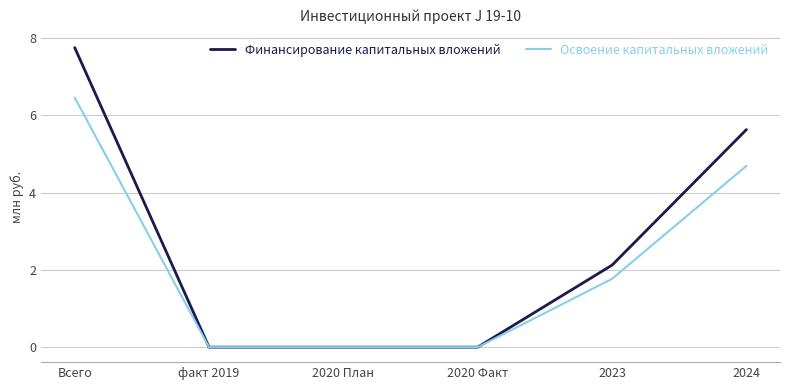

At which label is Финансирование капитальных вложений closest to 3?

2023